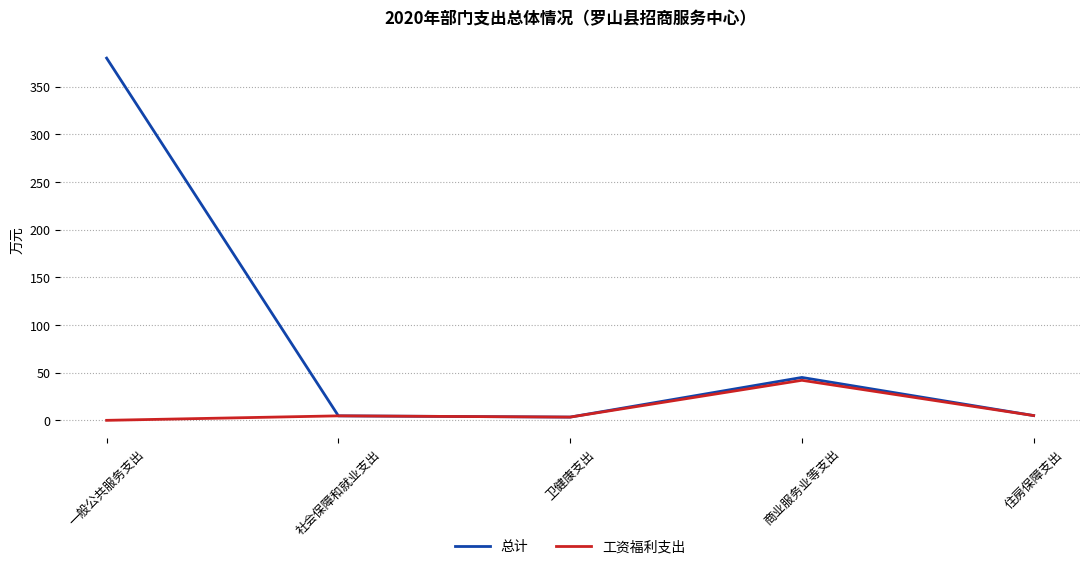

What is the maximum value shown in the chart?

380.0